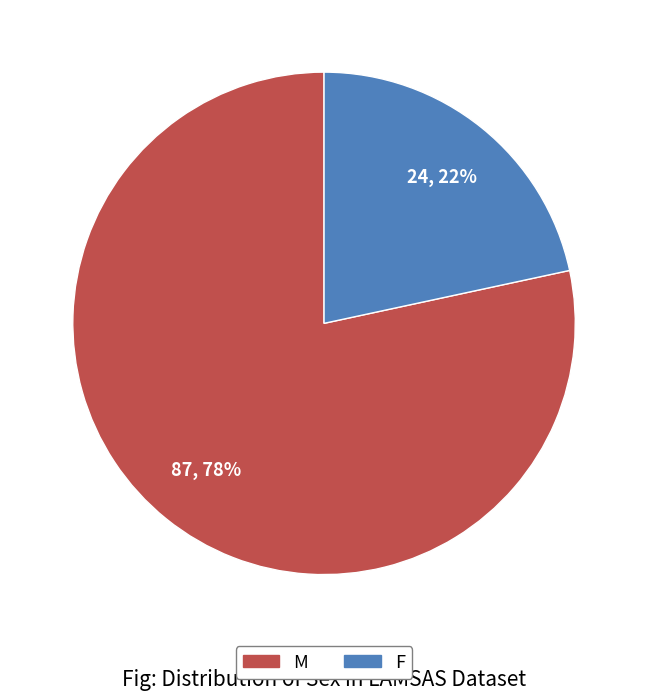

Between M and F, which is larger?

M